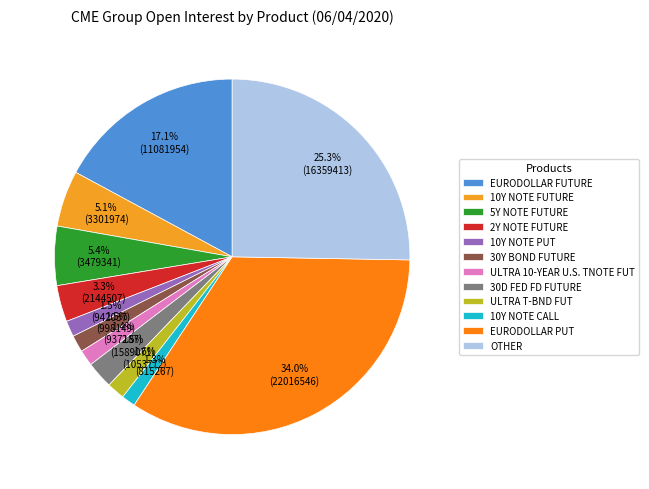

Count the number of slices in the pie.

12